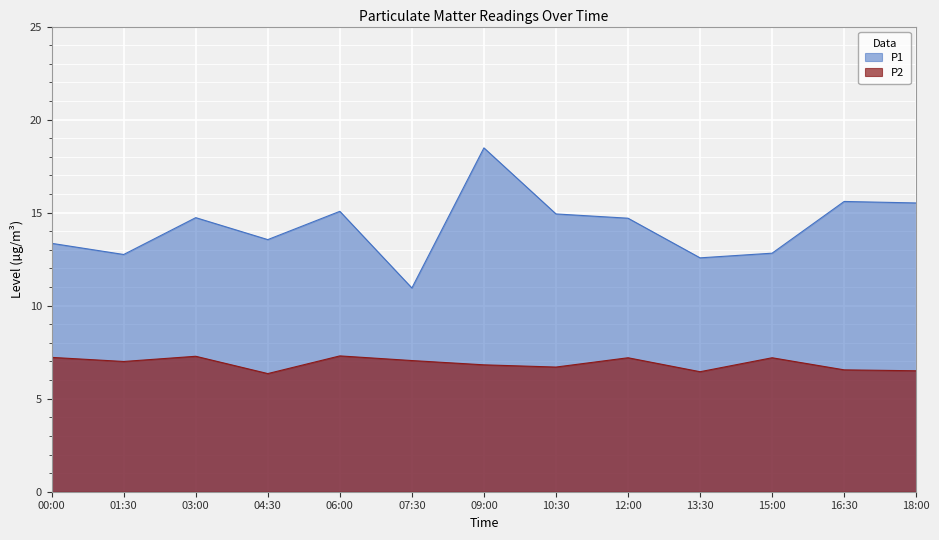

Is it true that P1 equals 13.6 at 04:30?

True